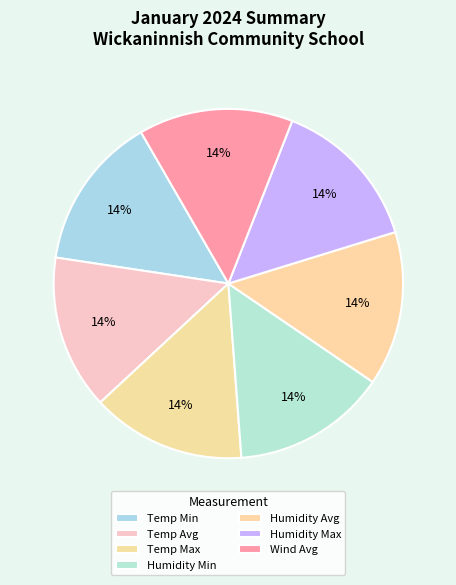

Which slice is the smallest?

Temperature Max